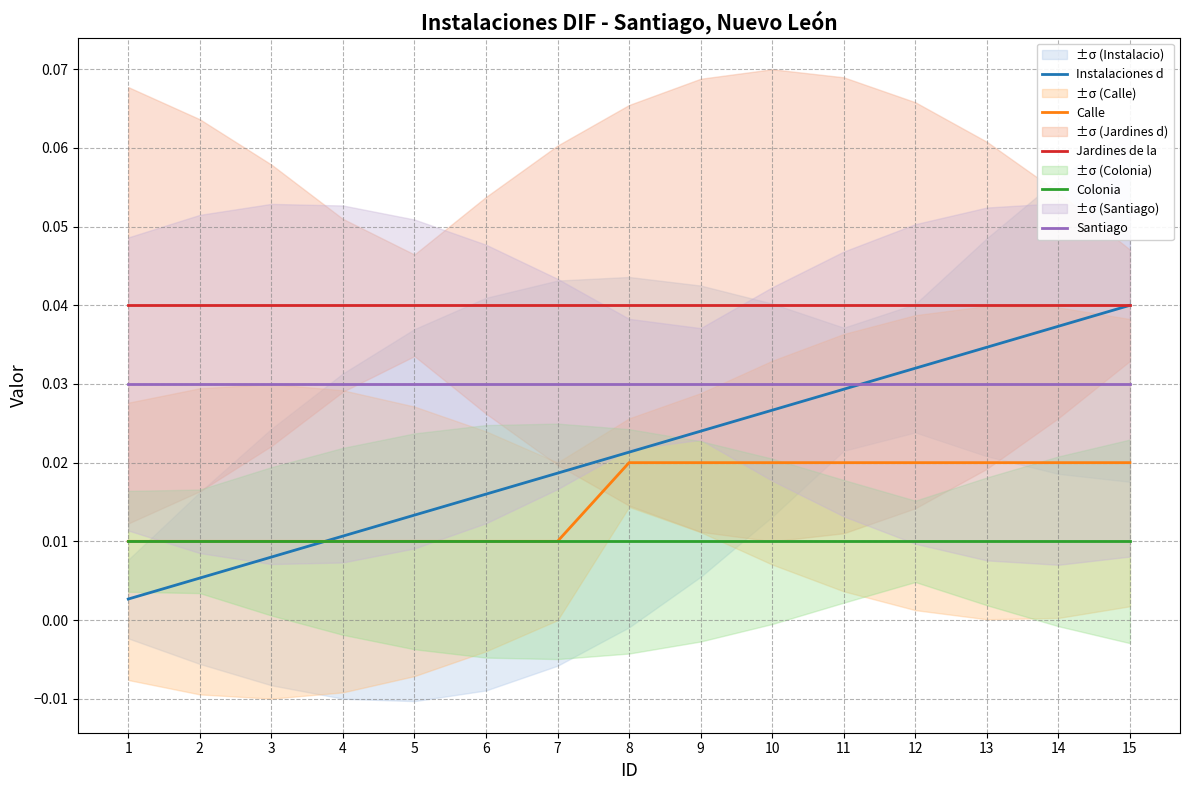

Between which two adjacent categories do Calle and Instalaciones d first intersect?

3 and 4